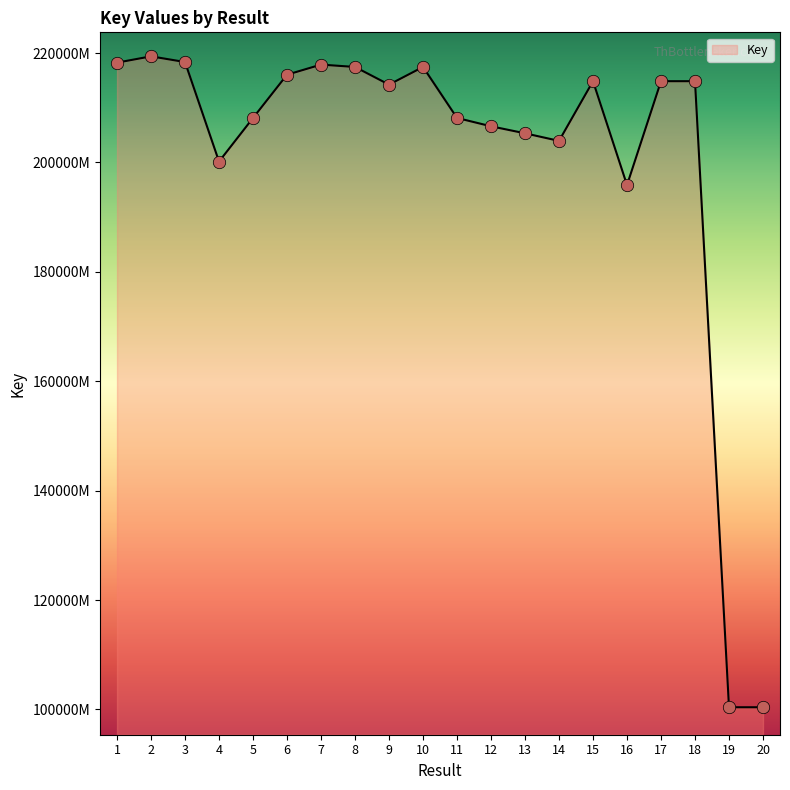

Does the chart have visible grid lines?

No